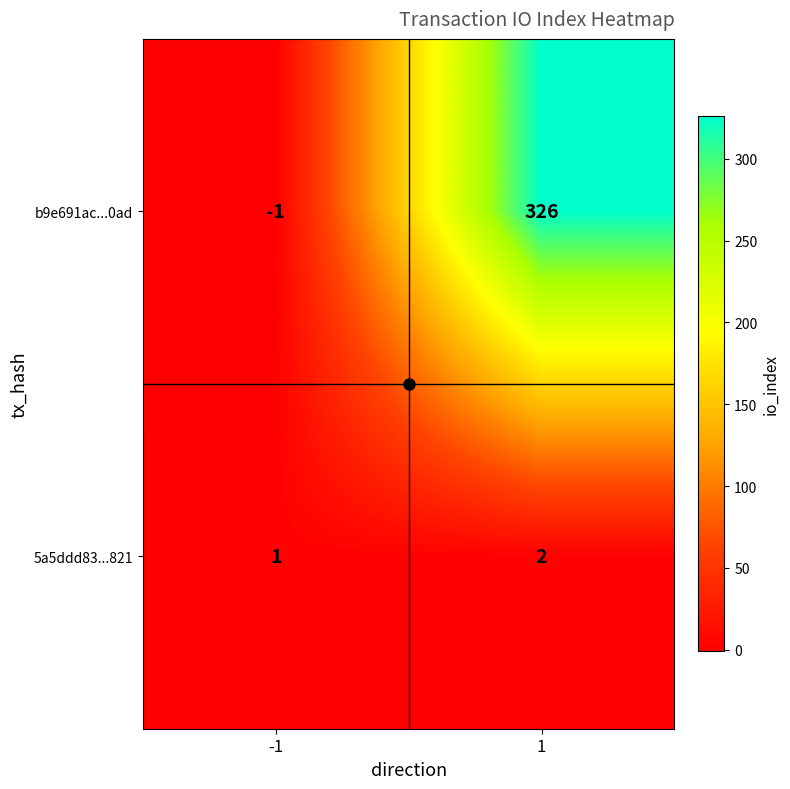

What is the highest value of the b9e691ac...0ad series?

326